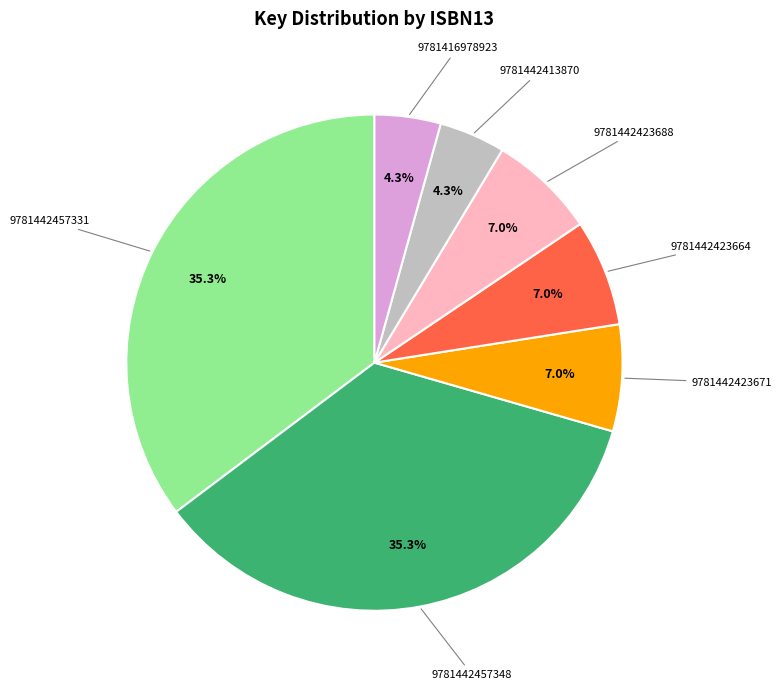

True or false: 9781416978923 accounts for 4% of the total.

True